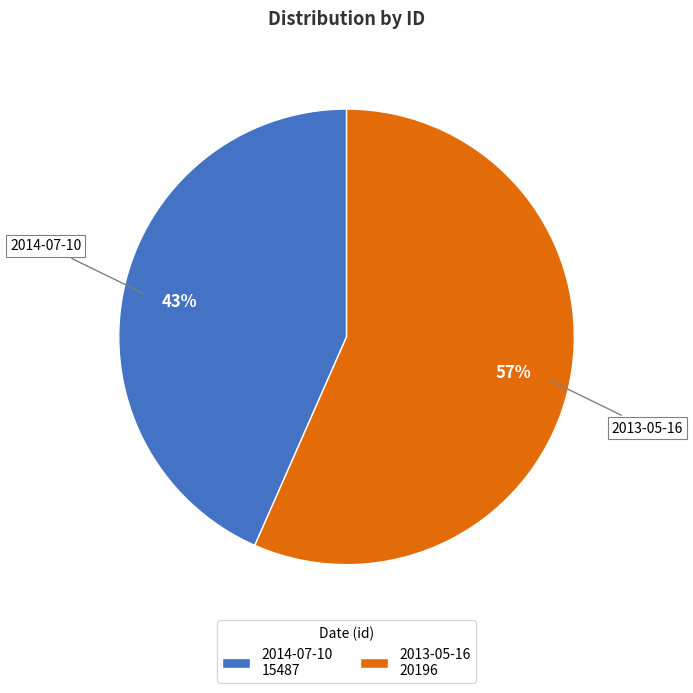

How many segments does this pie chart have?

2